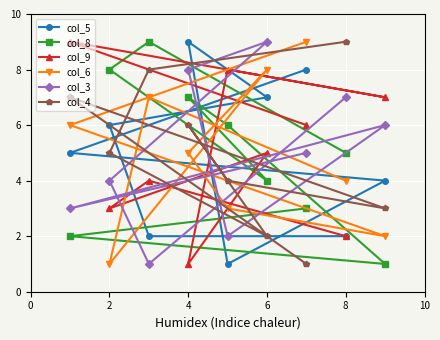

Reading left to right, what are all the values shown in this chart?

col_5: 5	6	2	9	1	7	8	2	4
col_8: 2	8	9	7	6	4	3	5	1
col_9: 9	3	4	1	8	5	6	2	7
col_6: 6	1	7	5	3	8	9	4	2
col_3: 3	4	1	8	2	9	5	7	6
col_4: 7	5	8	6	4	2	1	9	3